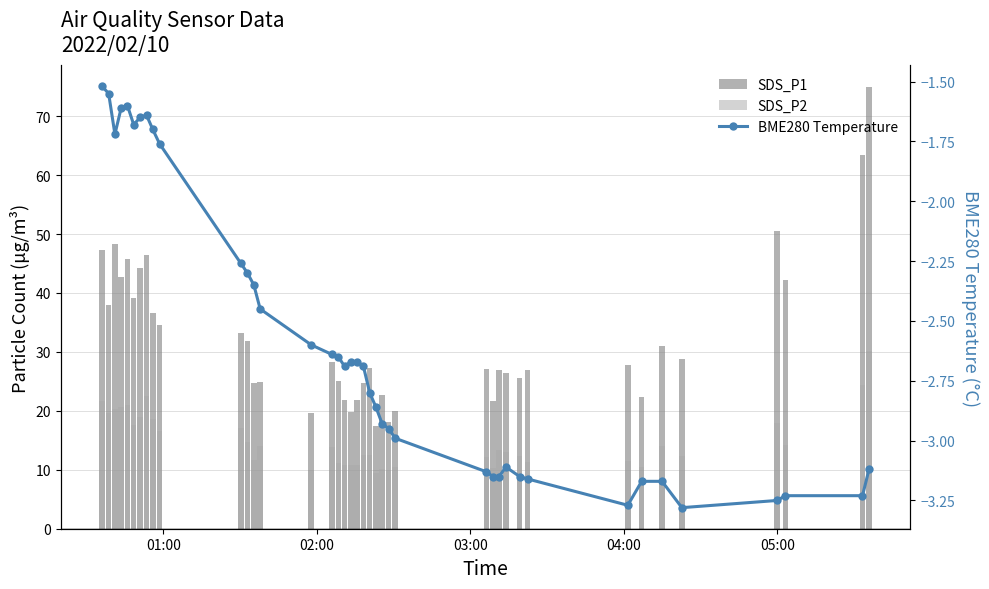

What is the sum of all SDS_P2 values?

594.3